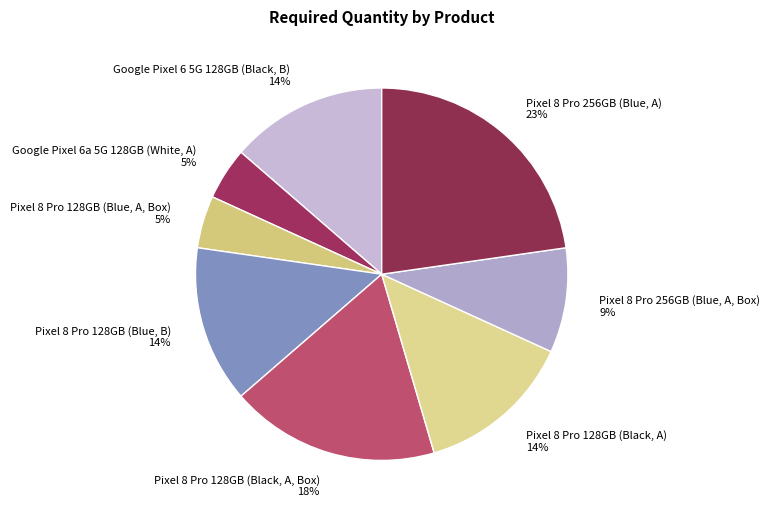

Is there a majority slice in this chart?

No